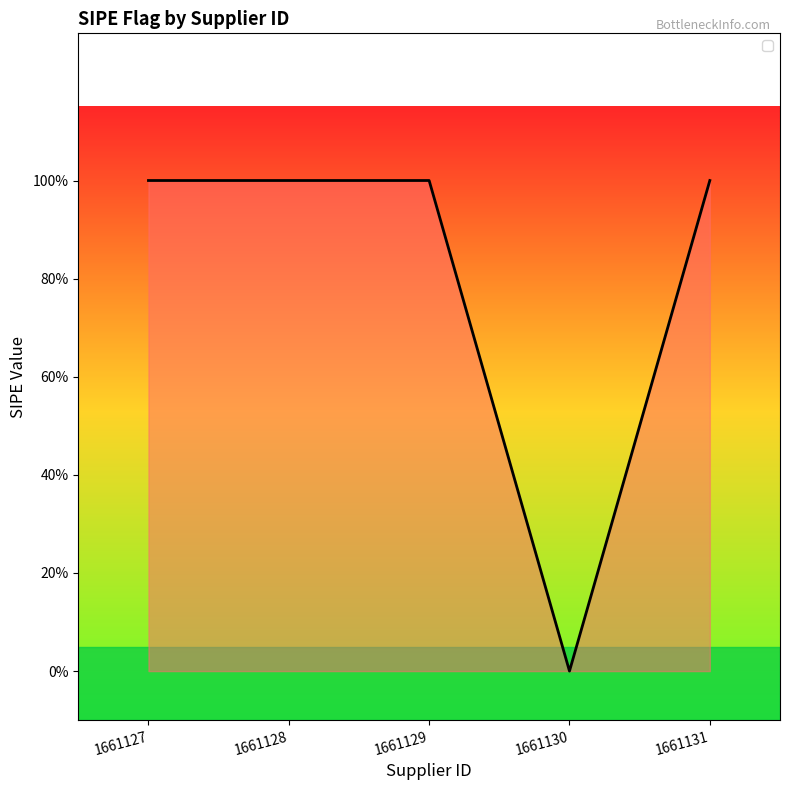

Does the chart display data point markers on the line(s)?

No